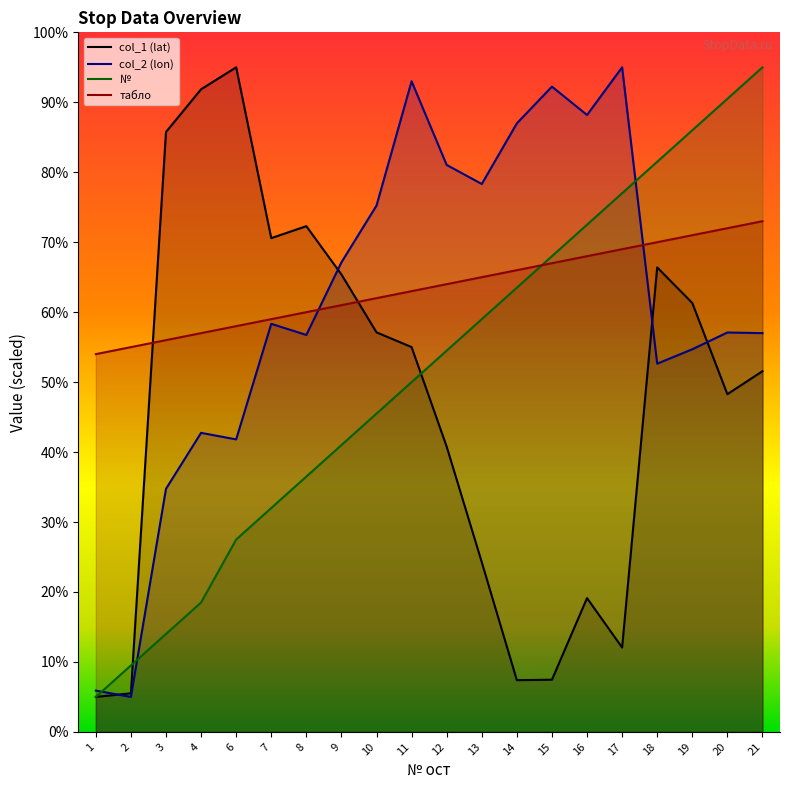

Which series changed the most between 10 and 16?

col_1